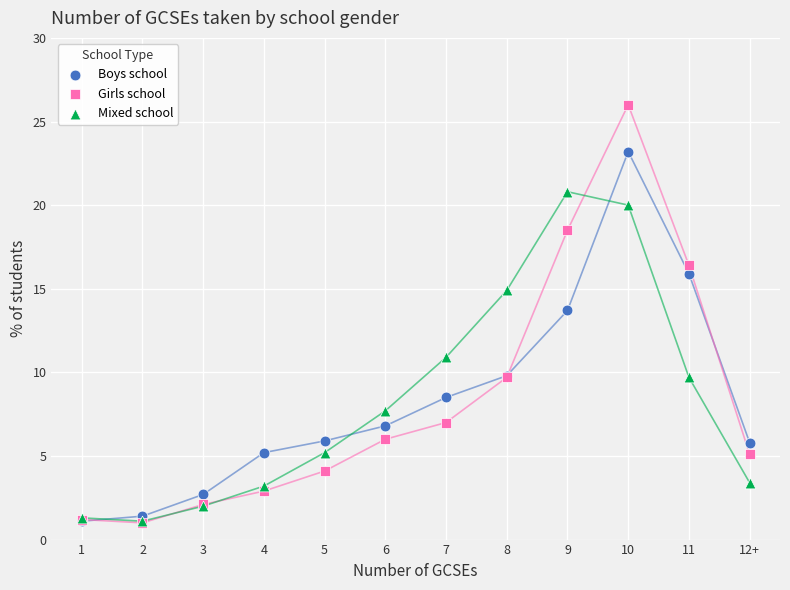

In the Girls school series, what Y value is closest to 13?

9.7